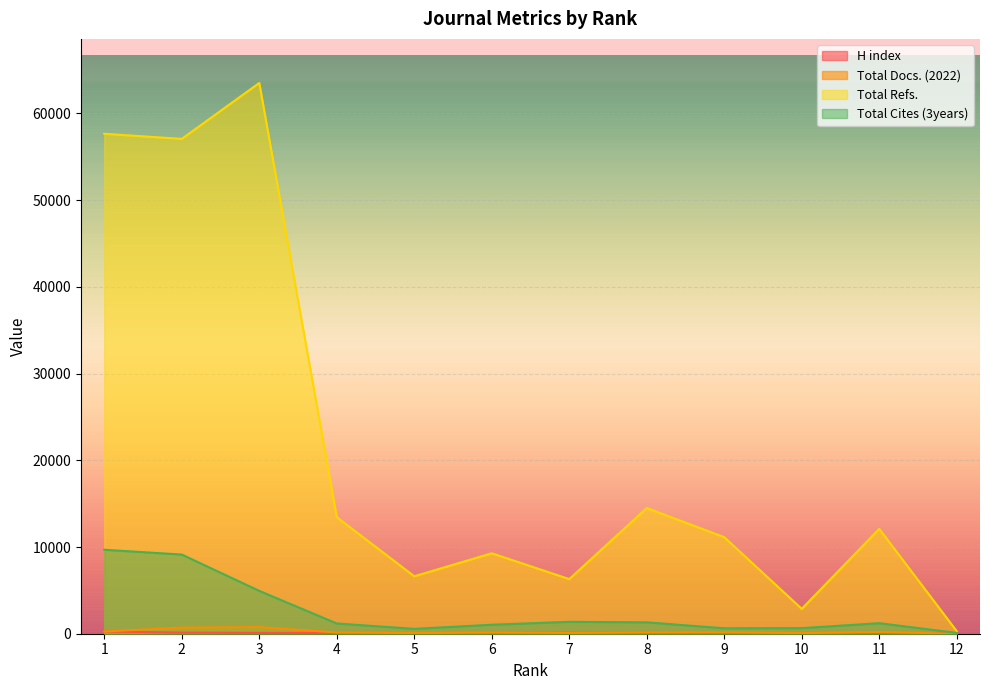

Where is H index nearest to the value 155?

2